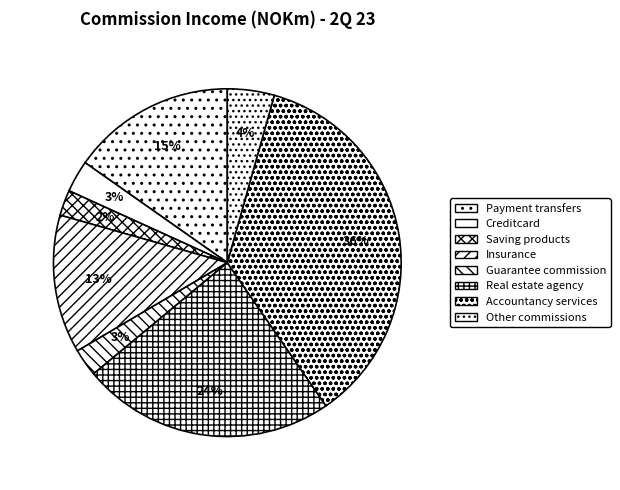

The Other commissions slice represents 11% of the pie. True or false?

False